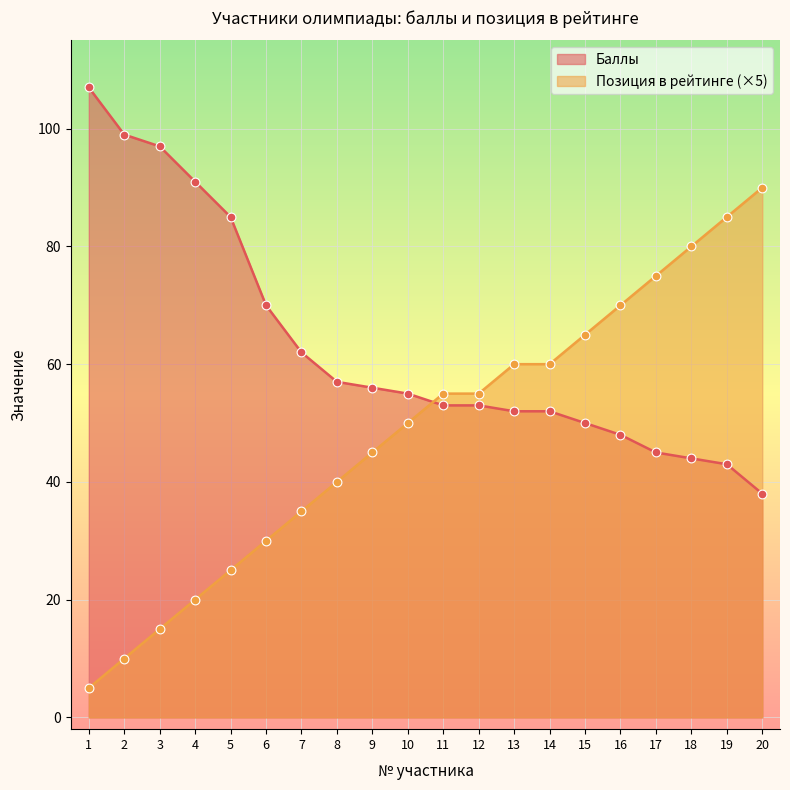

Which series has the largest total across all categories?

Баллы